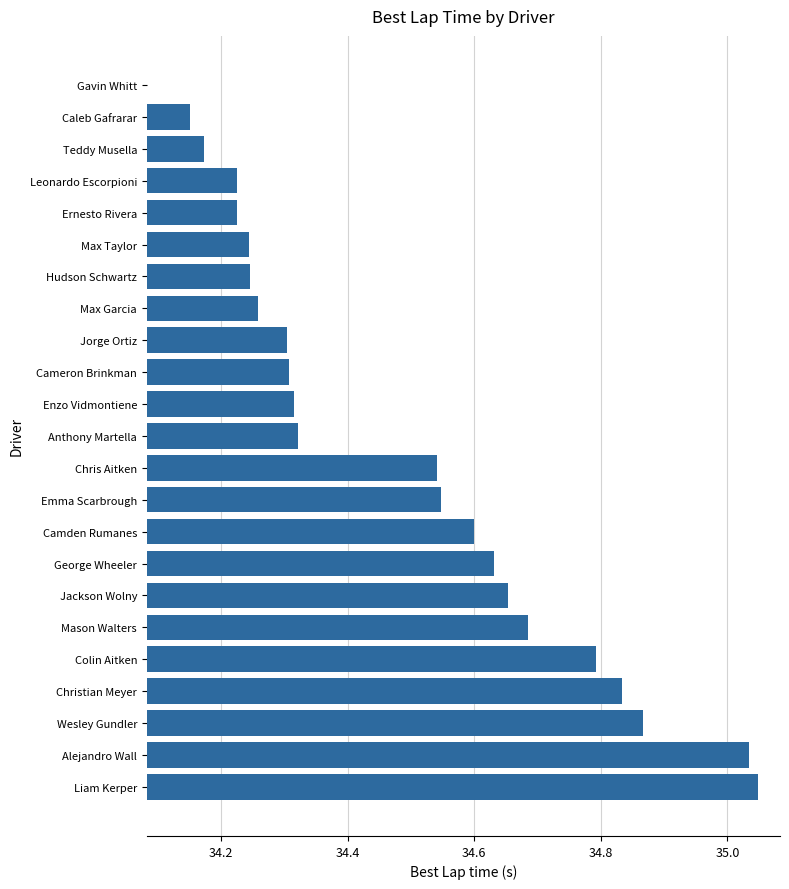

How many values exceed 34?

22